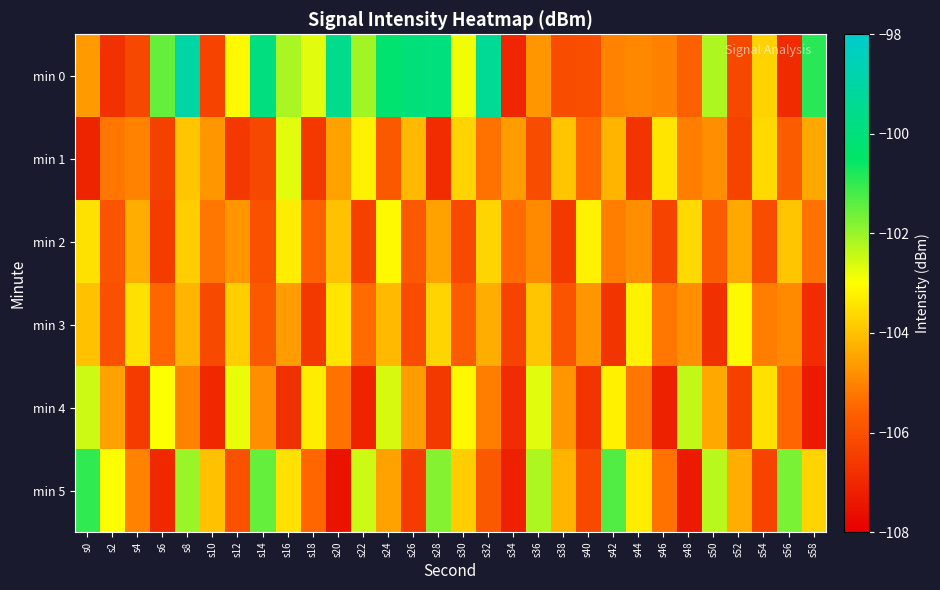

Which series changed the most between s4 and s56?

min 5